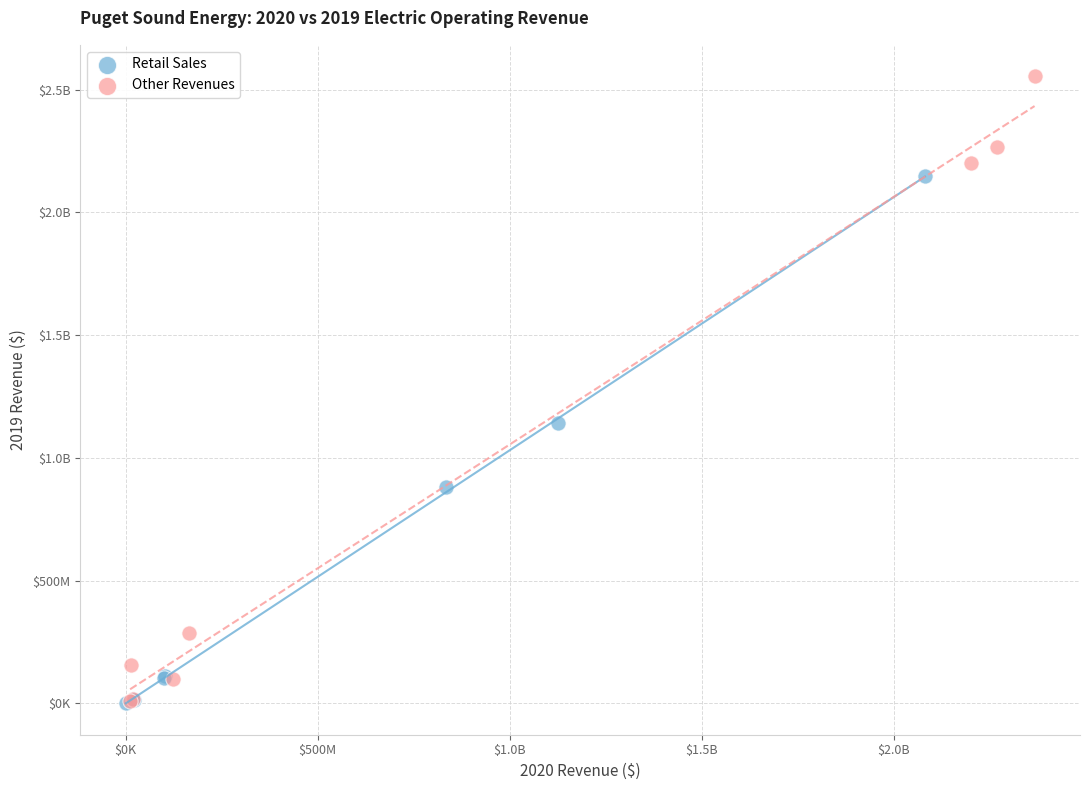

What are all the series names shown in the legend?

Retail Sales, Other Revenues